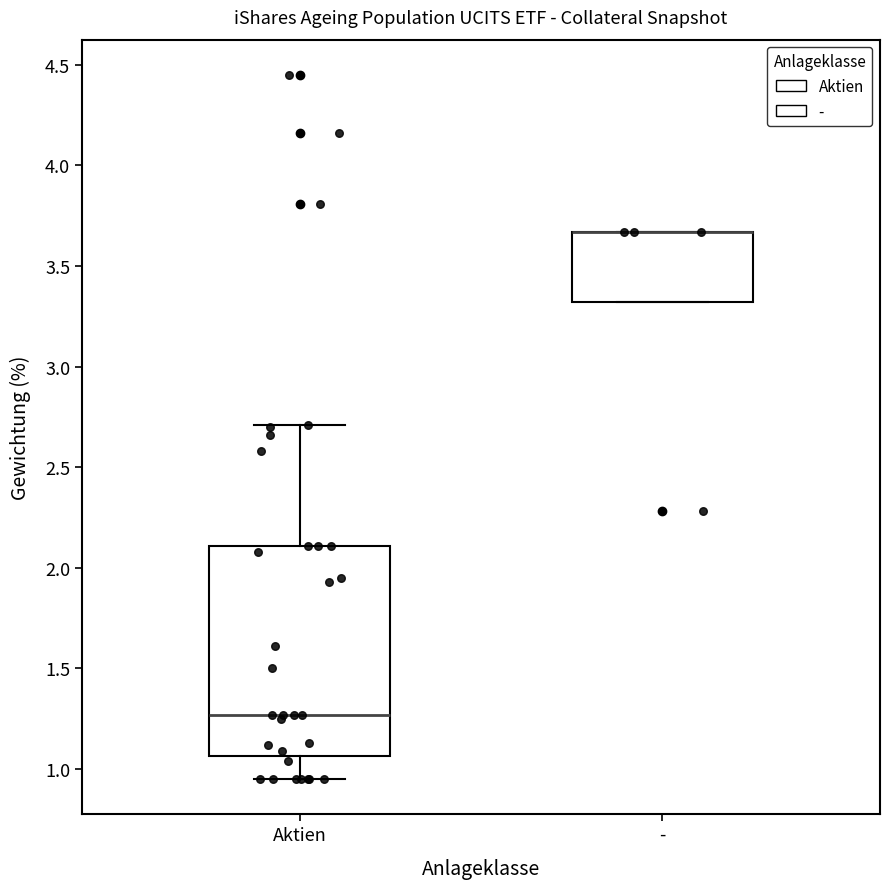

Which box is the tallest, from its lower edge to its upper edge?

Aktien